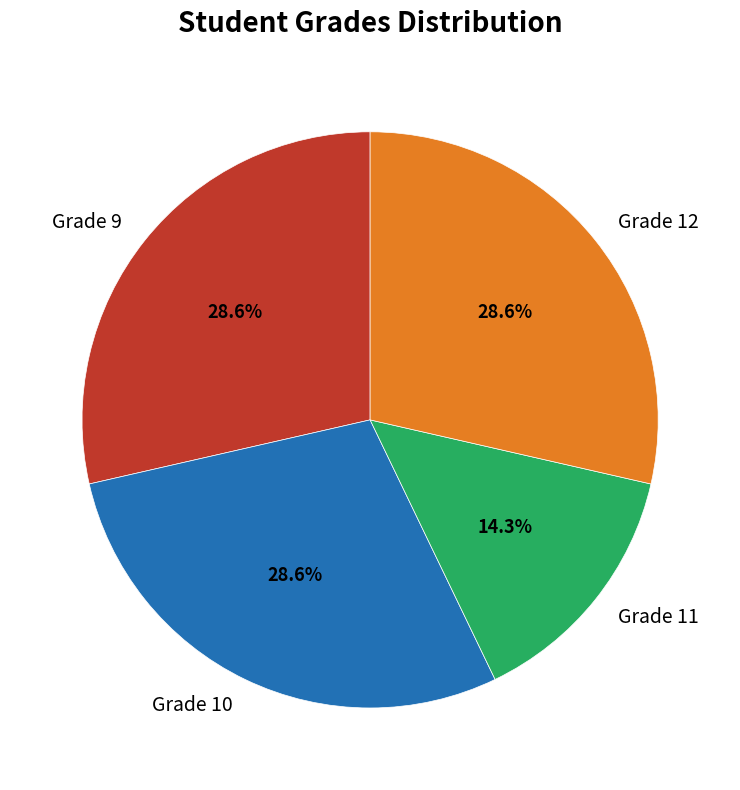

Between Grade 10 and Grade 11, which is larger?

Grade 10